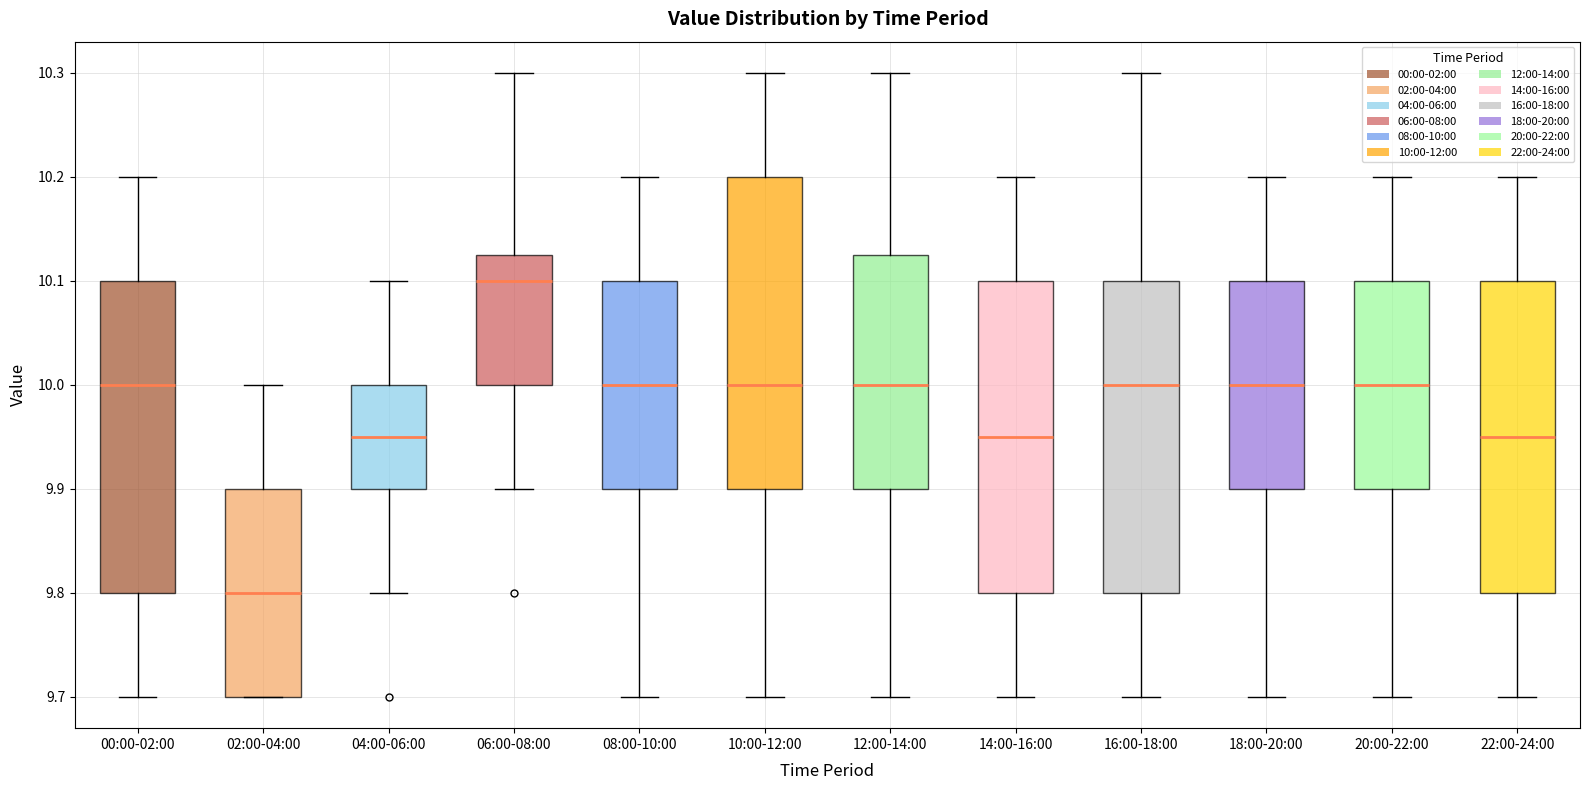

Reading left to right, transcribe this box plot: for each box, give where its median line is, the range the box spans, and where its two whiskers end, as read against the y-axis. The values are not printed on the chart, so give them approximately, as read against the axis.

00:00-02:00: median 10.00, box 9.80 to 10.10, whiskers 9.70 to 10.20
02:00-04:00: median 9.80, box 9.70 to 9.90, whiskers 9.70 to 10.00
04:00-06:00: median 9.95, box 9.90 to 10.00, whiskers 9.80 to 10.10
06:00-08:00: median 10.10, box 10.00 to 10.13, whiskers 9.90 to 10.30
08:00-10:00: median 10.00, box 9.90 to 10.10, whiskers 9.70 to 10.20
10:00-12:00: median 10.00, box 9.90 to 10.20, whiskers 9.70 to 10.30
12:00-14:00: median 10.00, box 9.90 to 10.13, whiskers 9.70 to 10.30
14:00-16:00: median 9.95, box 9.80 to 10.10, whiskers 9.70 to 10.20
16:00-18:00: median 10.00, box 9.80 to 10.10, whiskers 9.70 to 10.30
18:00-20:00: median 10.00, box 9.90 to 10.10, whiskers 9.70 to 10.20
20:00-22:00: median 10.00, box 9.90 to 10.10, whiskers 9.70 to 10.20
22:00-24:00: median 9.95, box 9.80 to 10.10, whiskers 9.70 to 10.20